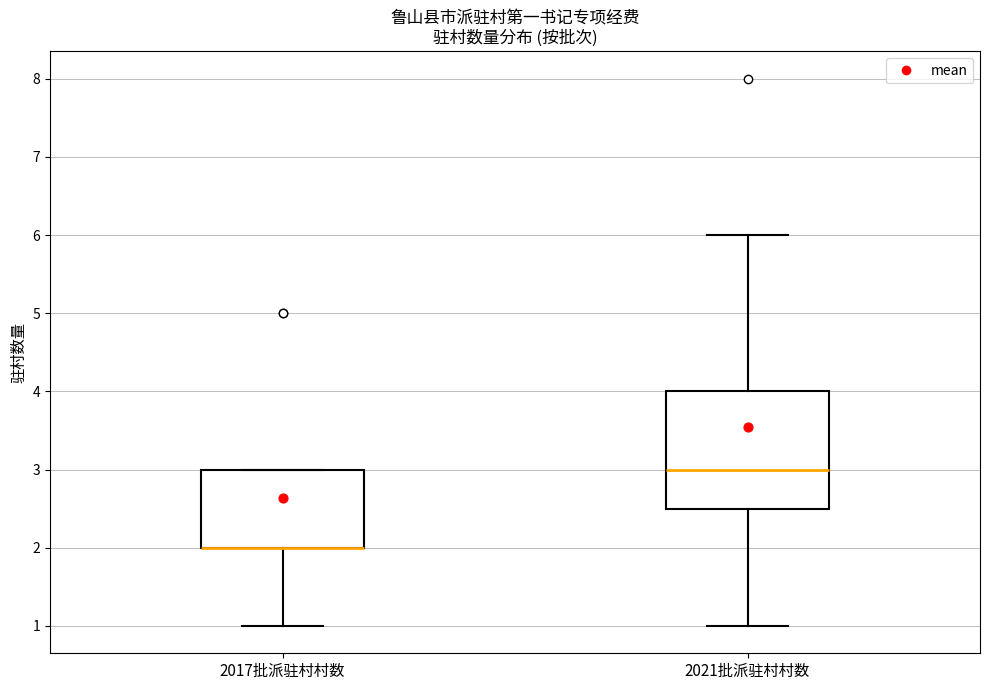

Reading left to right, transcribe this box plot: for each box, give where its median line is, the range the box spans, and where its two whiskers end, as read against the y-axis. The values are not printed on the chart, so give them approximately, as read against the axis.

2017批派驻村村数: median 2.0 (drawn on the box's lower edge), box 2.0 to 3.0, whiskers 1.0 to 3.0
2021批派驻村村数: median 3.0, box 2.5 to 4.0, whiskers 1.0 to 6.0